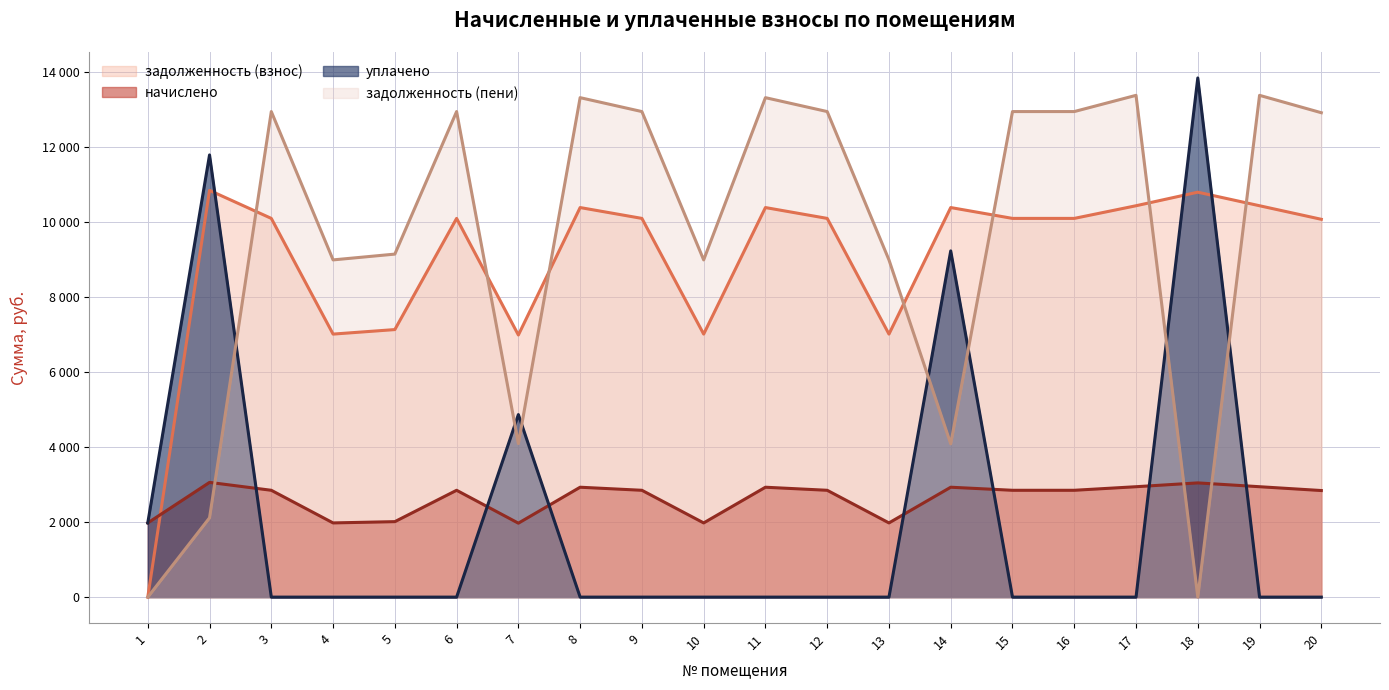

What is the difference between the highest and lowest values at 4?

8998.9